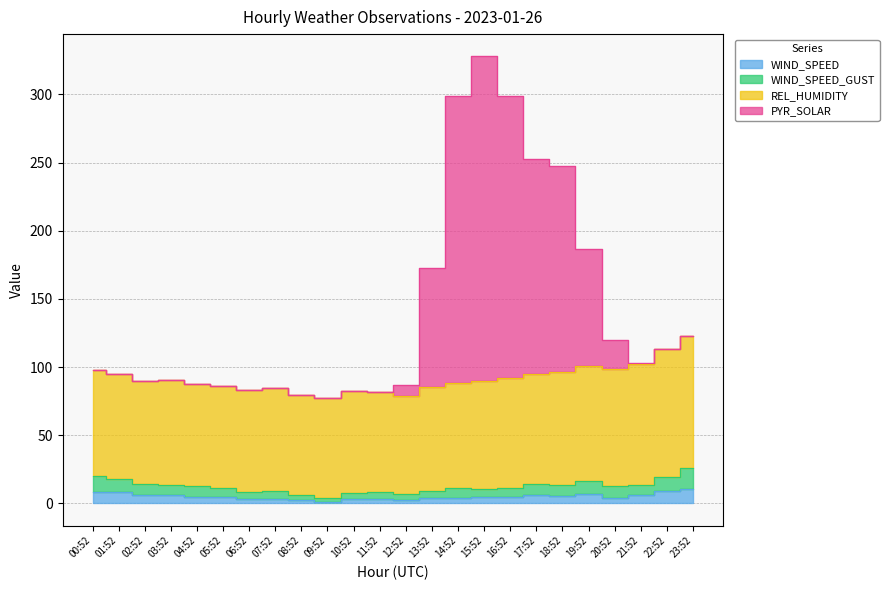

True or false: WIND_SPEED and PYR_SOLAR cross at least once.

False